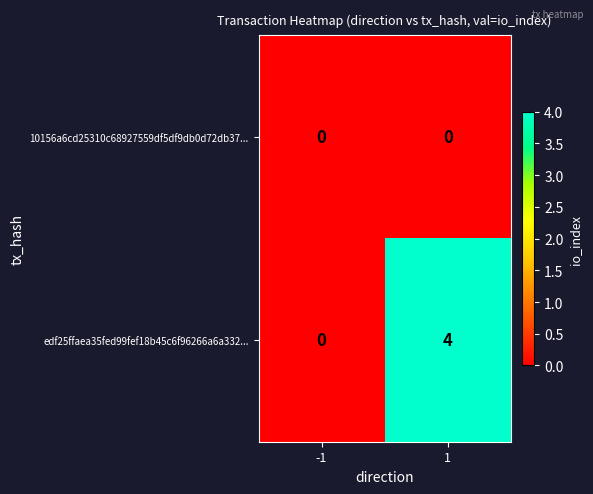

The value of edf25ffaea35fed99fef18b45c6f96266a6a332... at 1 is 4. True or false?

True